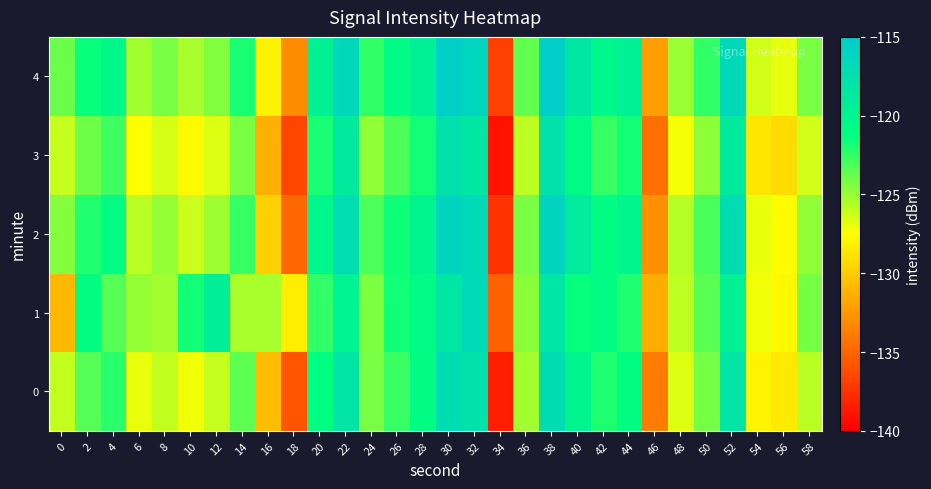

Between 10 and 26, which series saw the biggest shift?

2